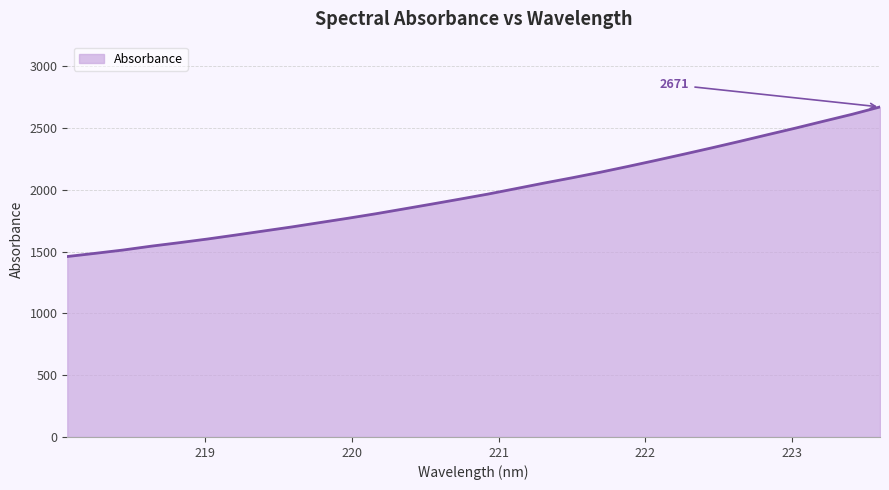

What is the difference between the maximum and minimum values?

1211.0